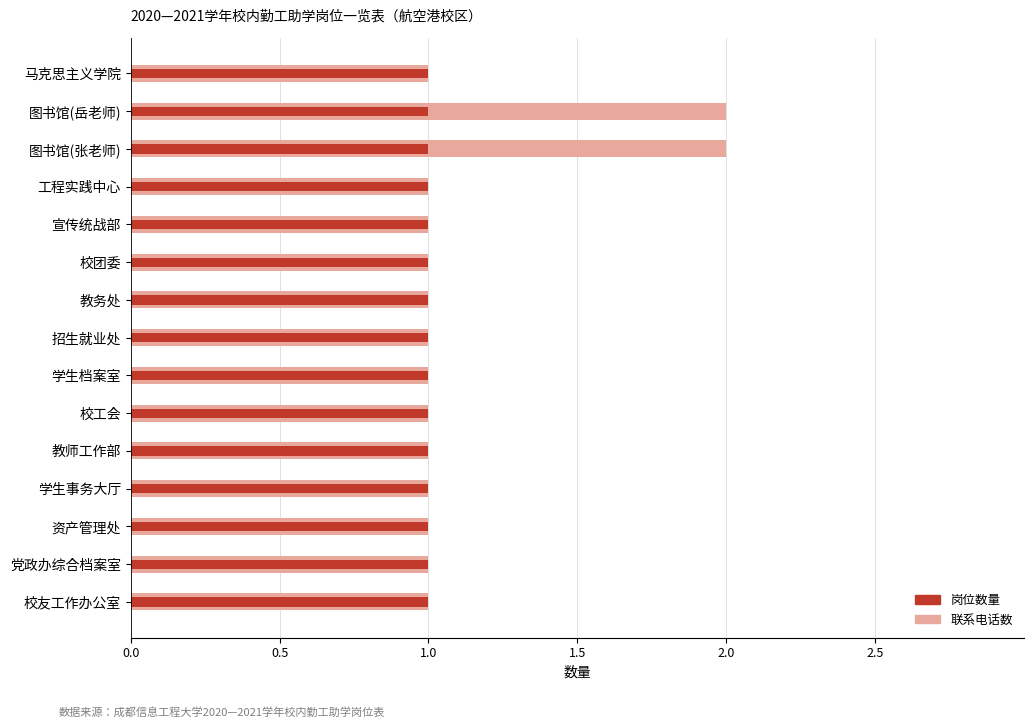

True or false: 联系电话数 has a value of 0.2 at 招生就业处.

False